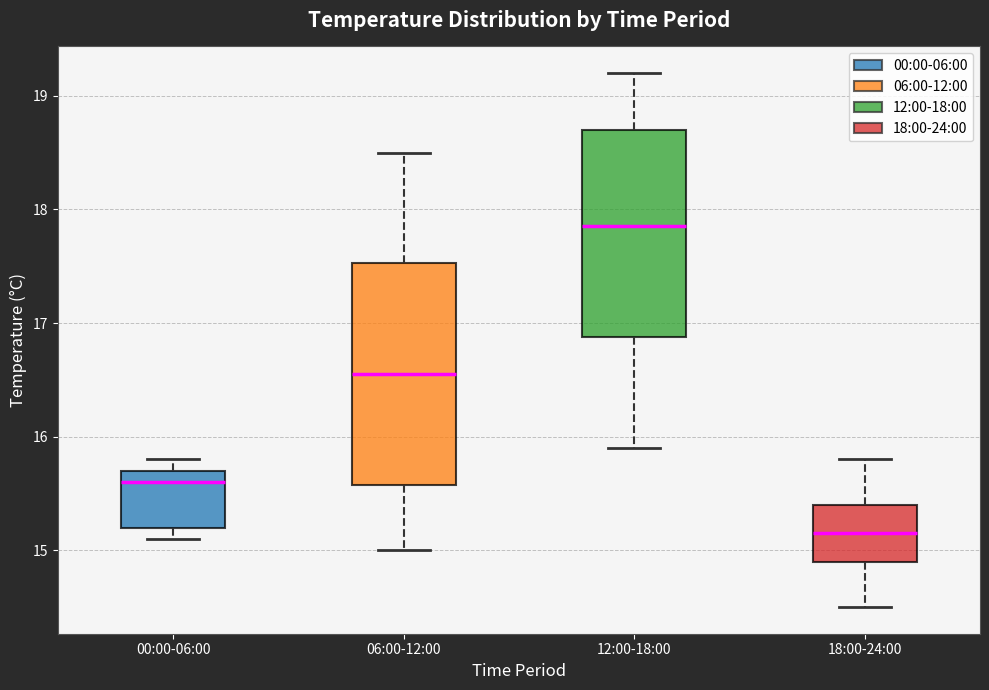

Which box is the tallest, from its lower edge to its upper edge?

06:00-12:00